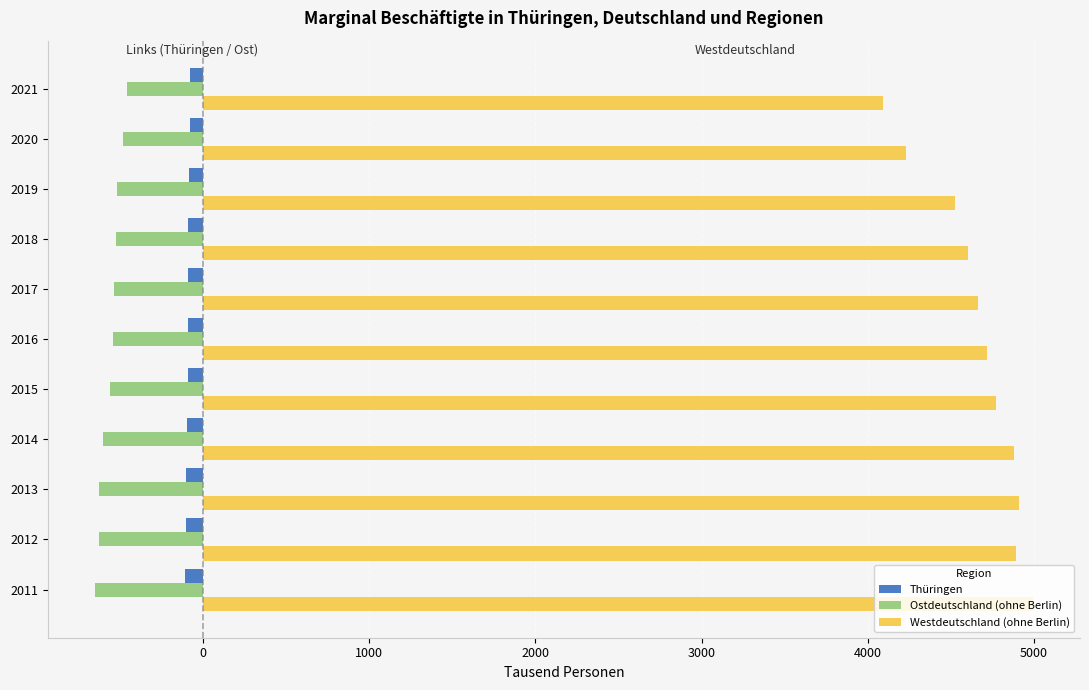

True or false: Westdeutschland (ohne Berlin) has a value of 4893.6 at 2012.

True